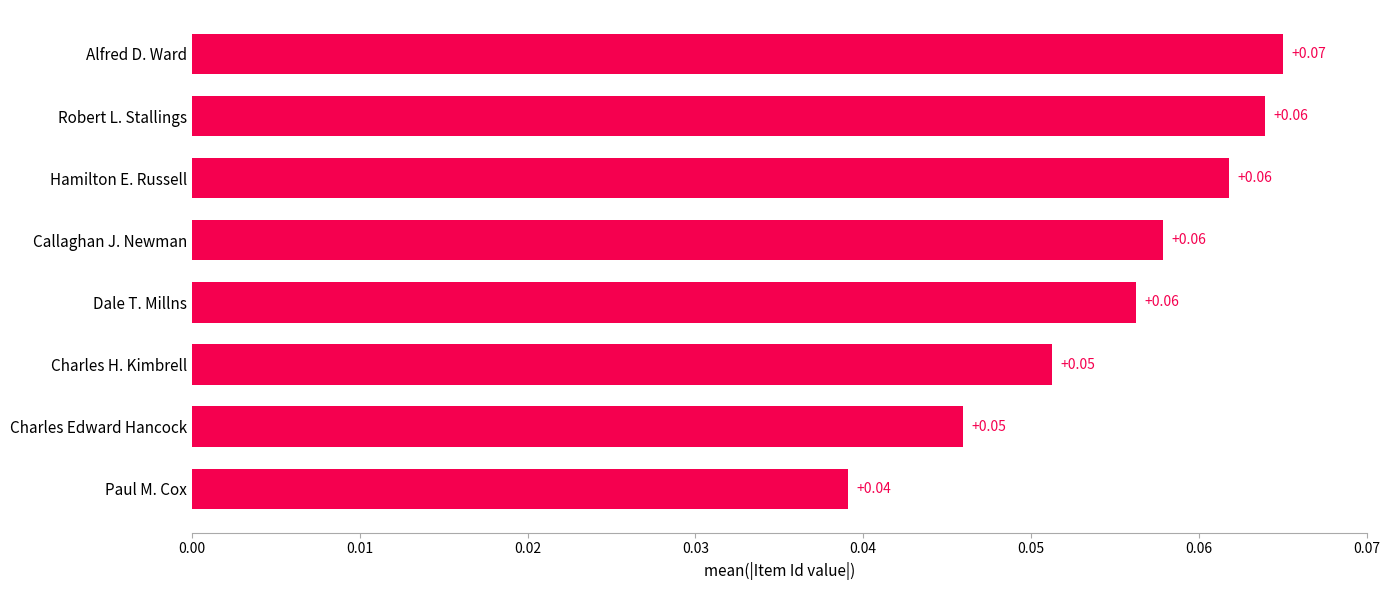

Between Dale T. Millns and Hamilton E. Russell, which is larger?

Hamilton E. Russell